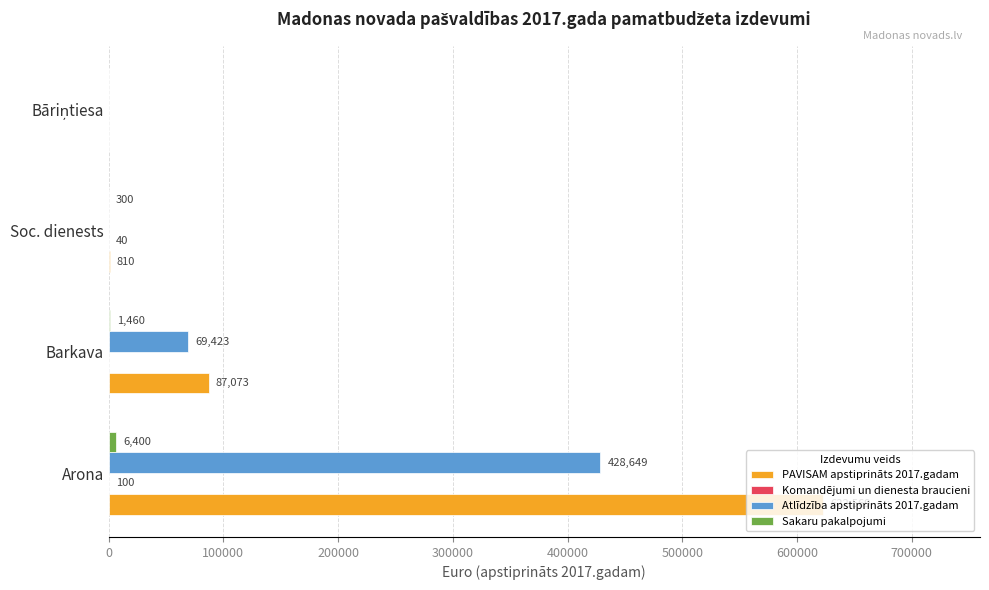

How many Atlīdzība apstiprināts 2017.gadam values are between 0 and 428649?

4